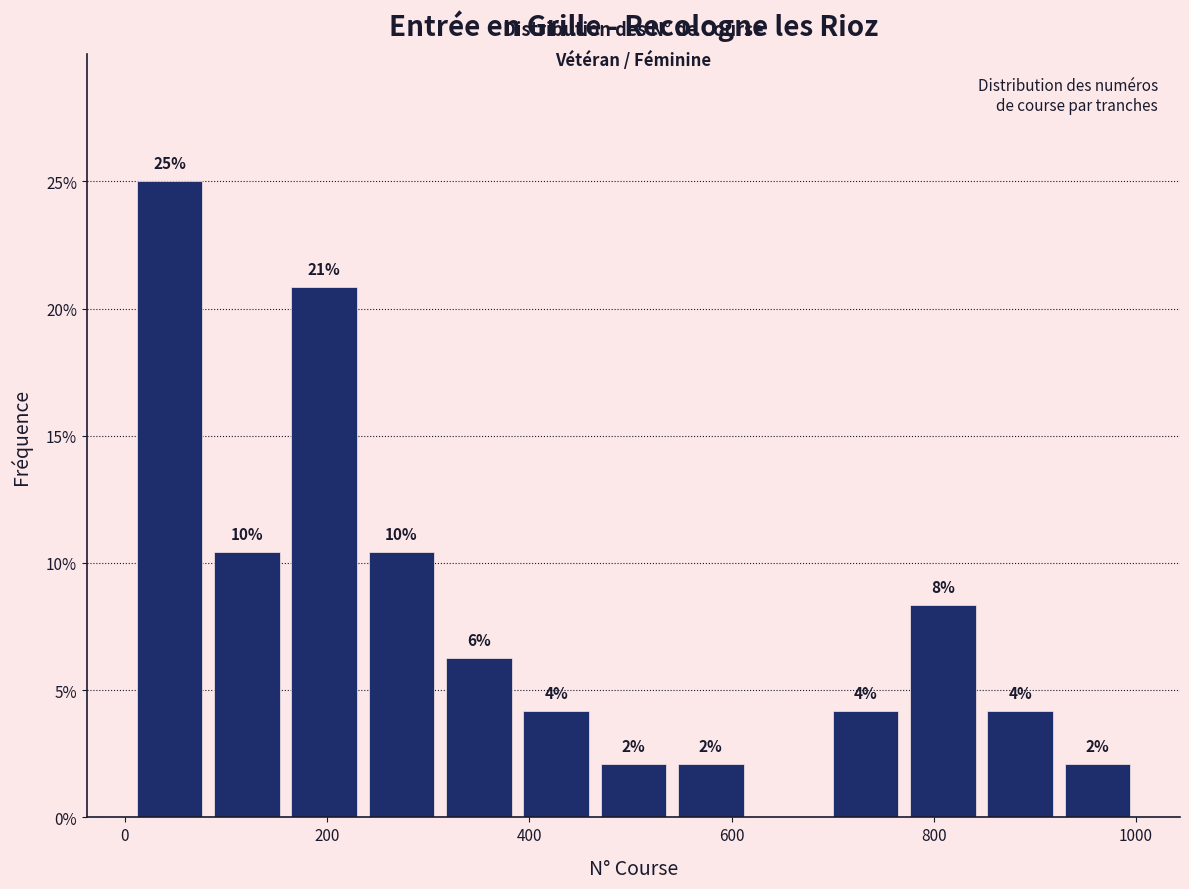

Around what value on the x-axis is the tallest bar? Give the approximate position of its centre, as read against the axis.

40